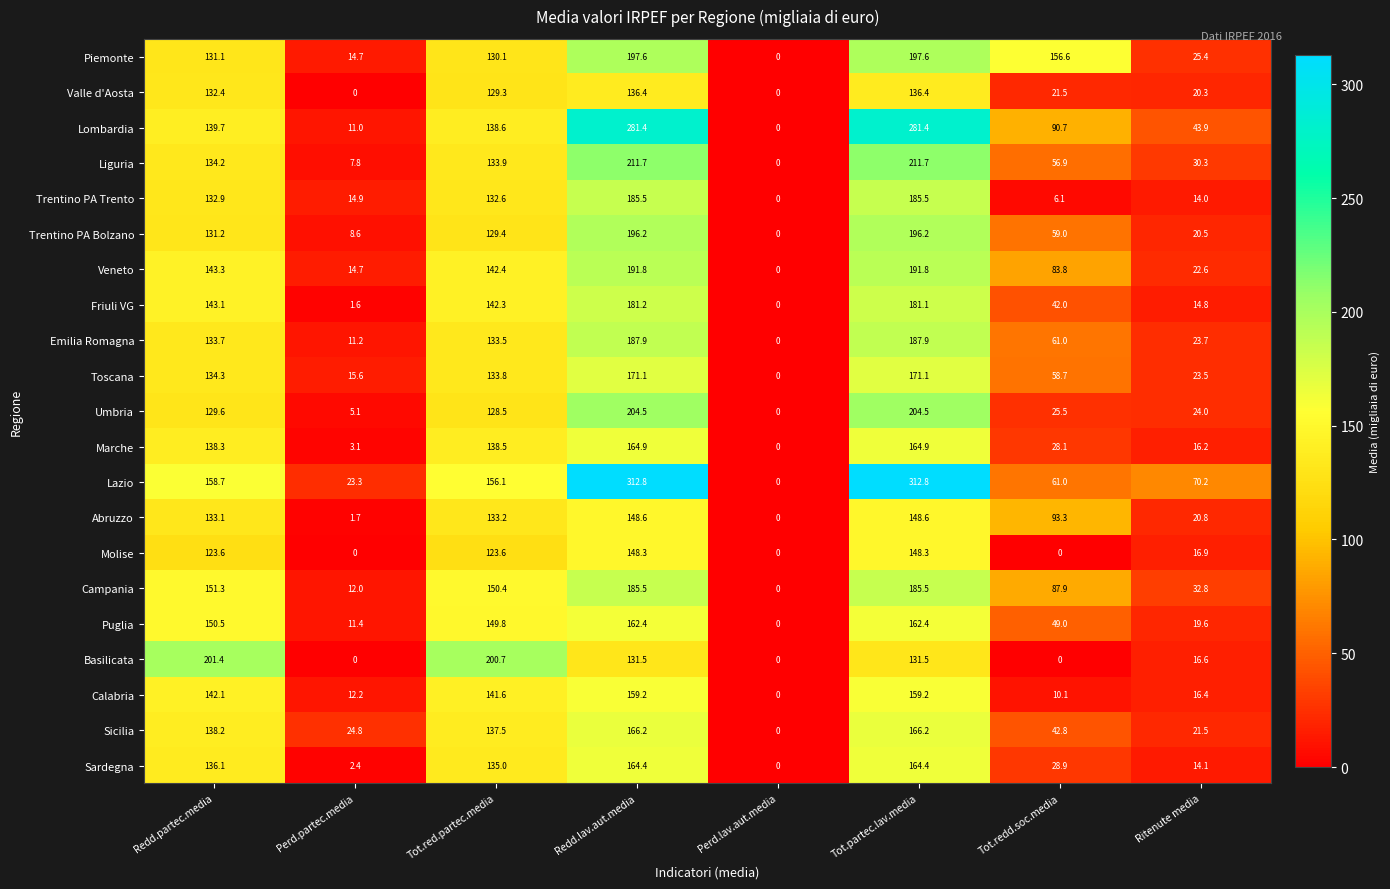

What is the highest value of the Piemonte series?

197.6